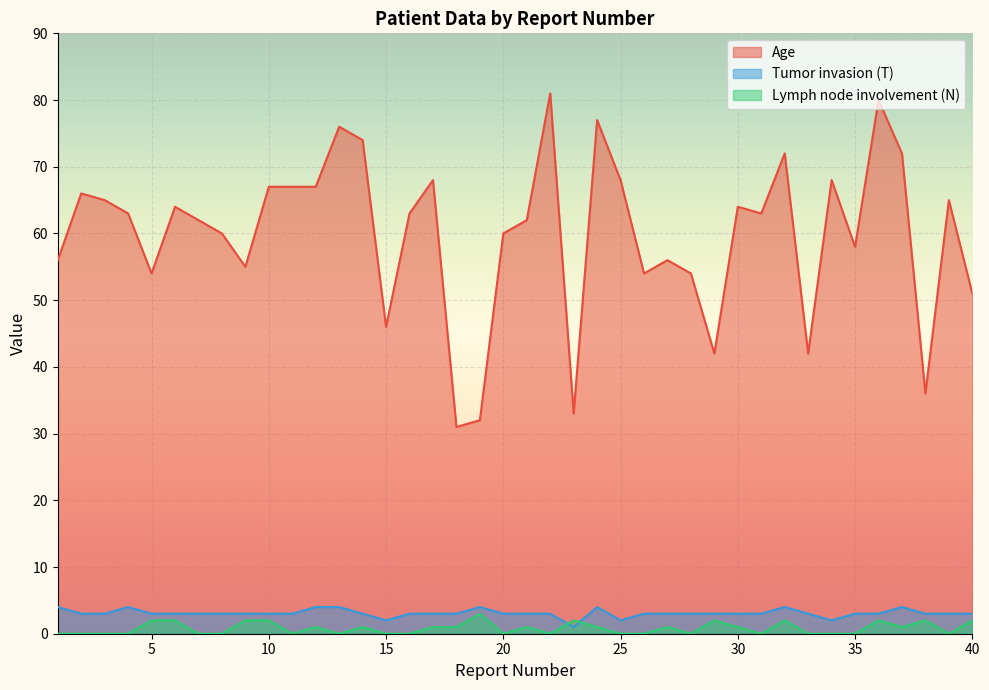

List the series in order of their peak value, lowest first.

Lymph node involvement (N), Tumor invasion (T), Age